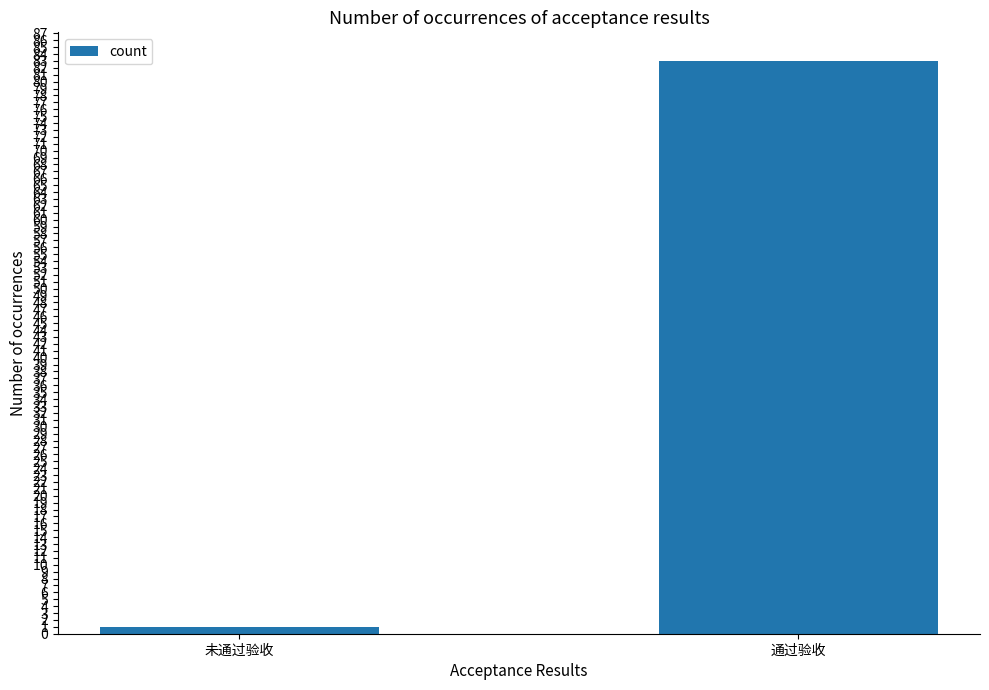

What is the change in value from 未通过验收 to 通过验收?

+82